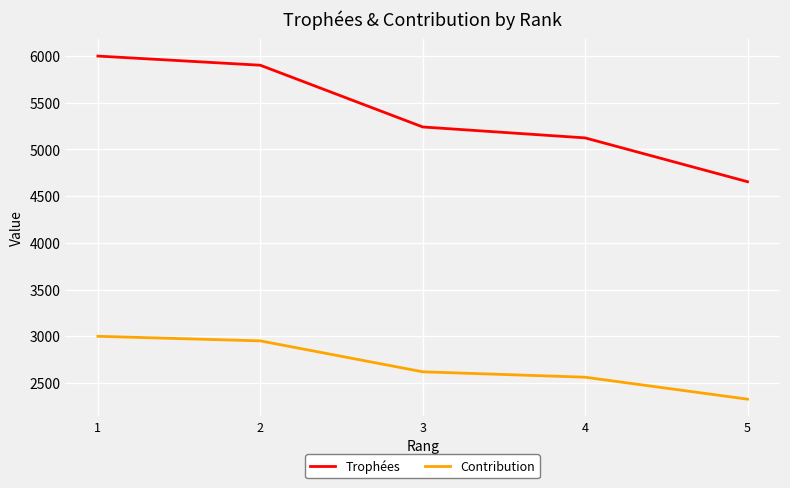

What is the smallest value displayed?

2327